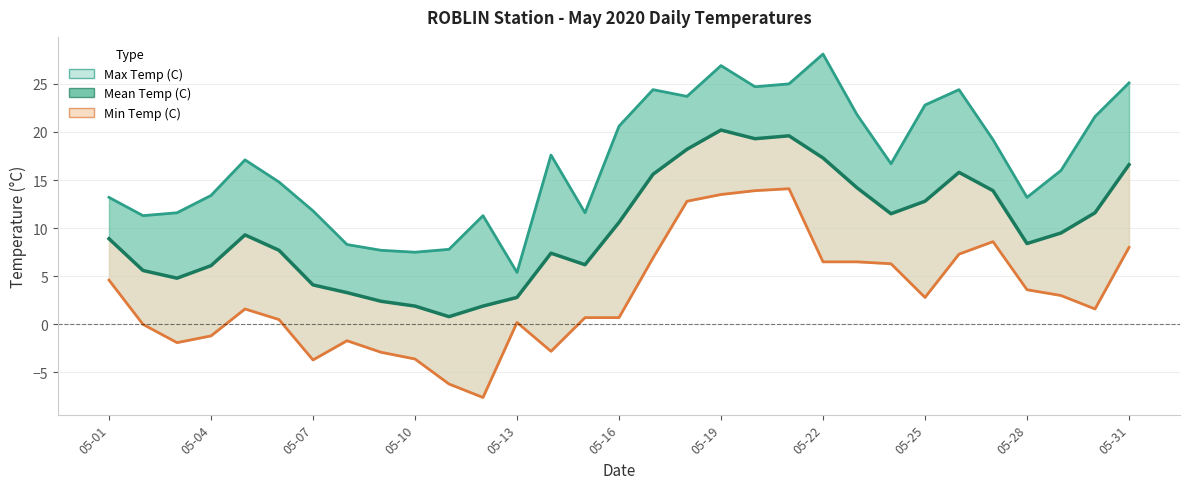

True or false: Mean Temp (C) and Min Temp (C) intersect in this chart.

False